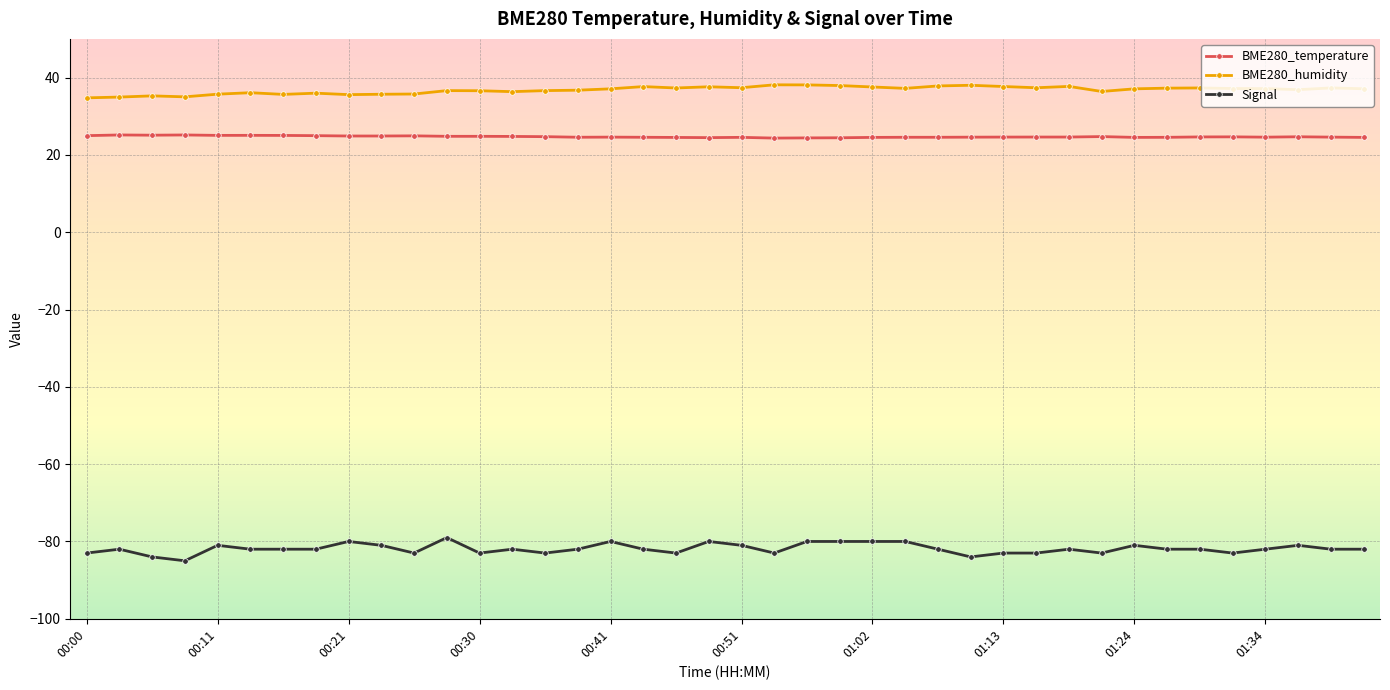

How many distinct data groups are displayed?

3